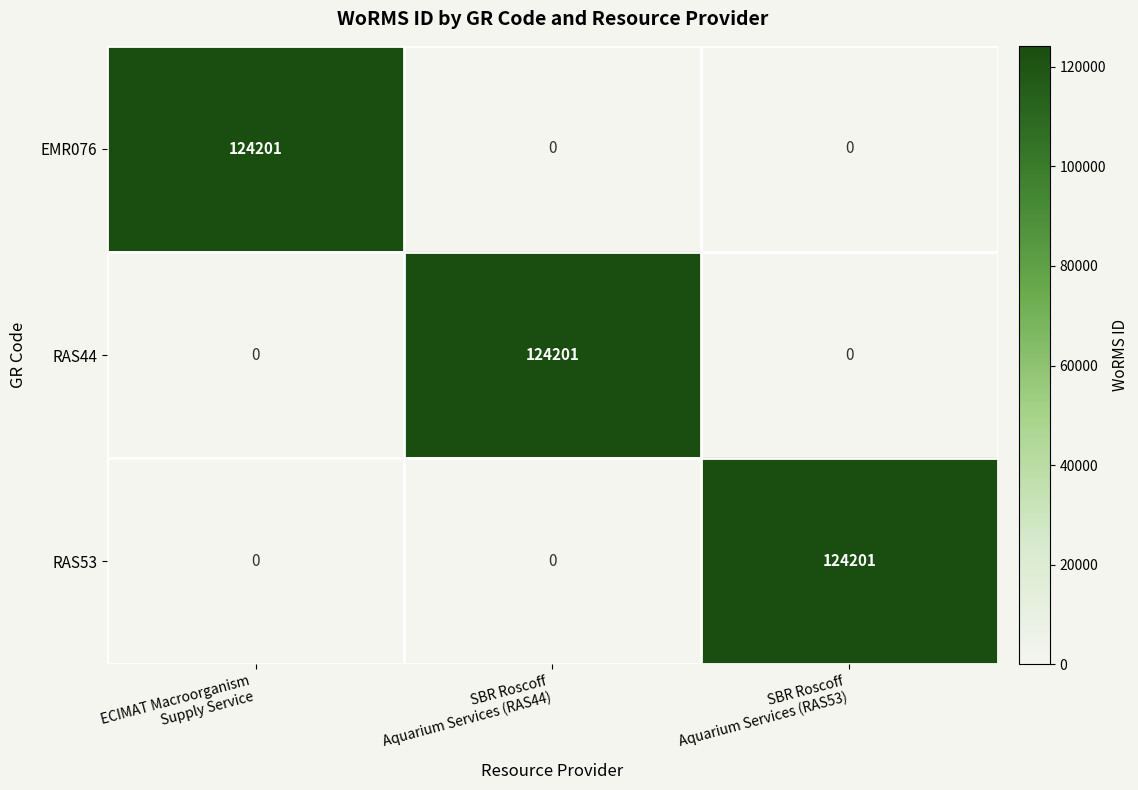

How many distinct data groups are displayed?

3